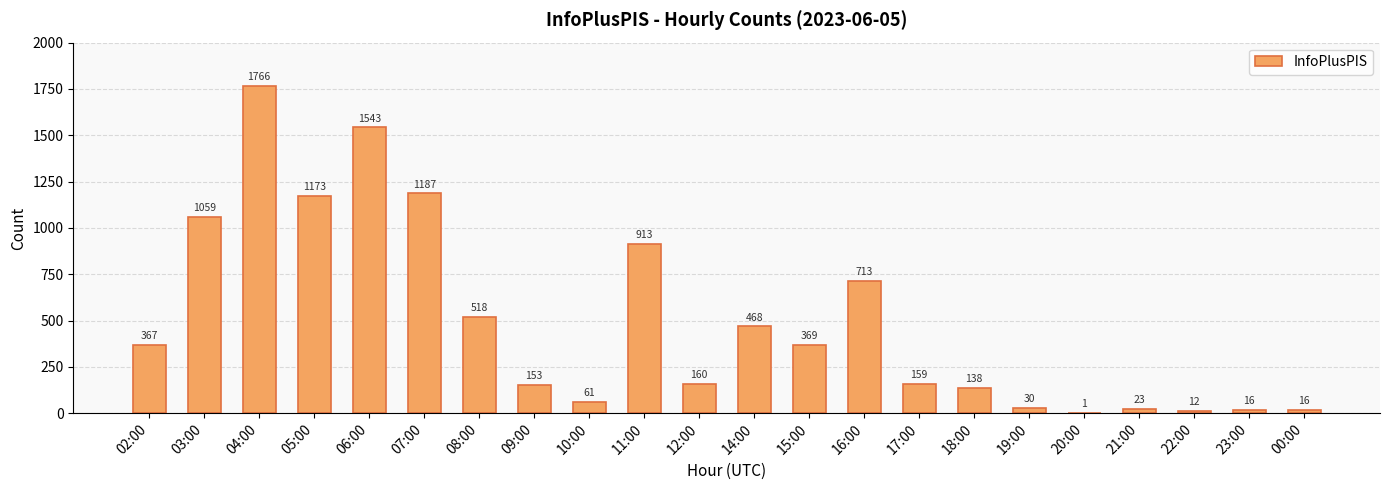

Are the bars horizontal?

No